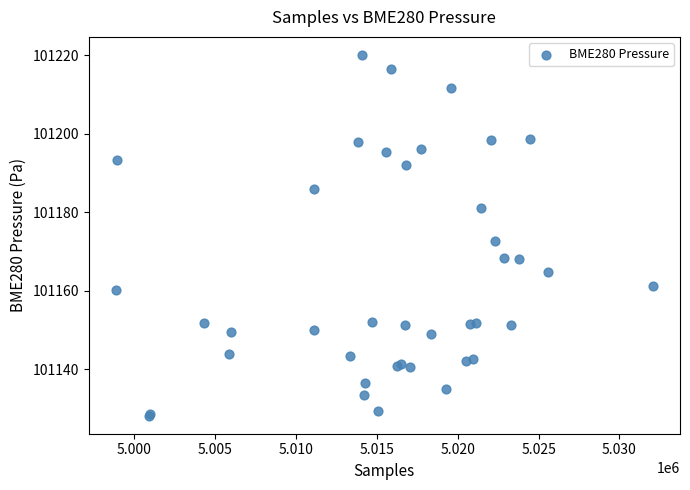

What Y value in the scatter plot is closest to 101174?

101172.6